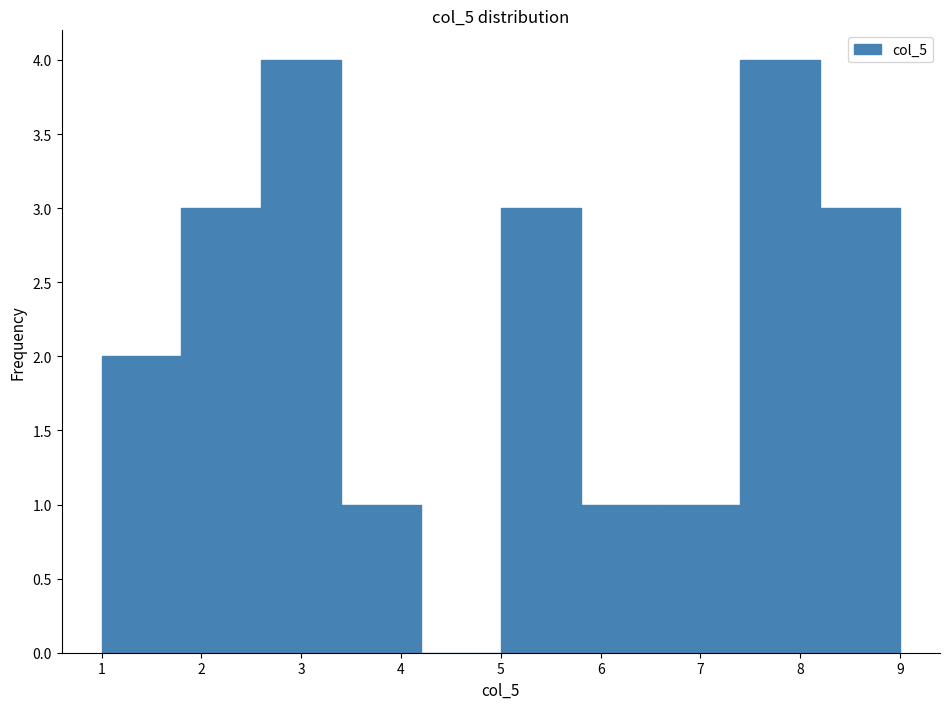

How tall is the bar that spans 3.4 to 4.2 on the x-axis? The values are not printed on the chart, so give them approximately, as read against the axis.

1